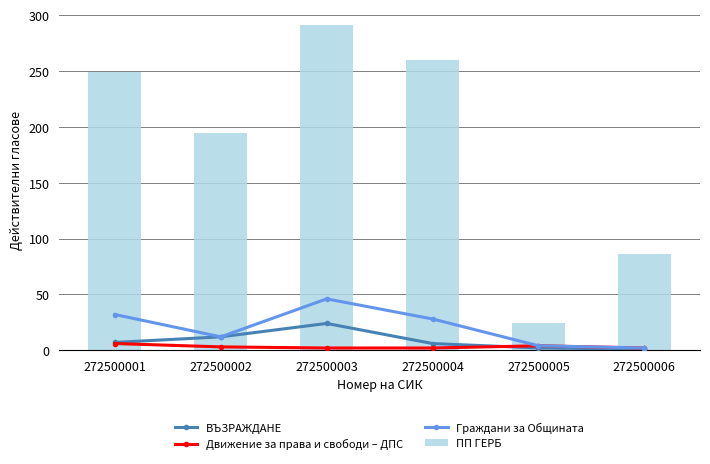

Which series changed the most between 272500005 and 272500006?

ПП ГЕРБ